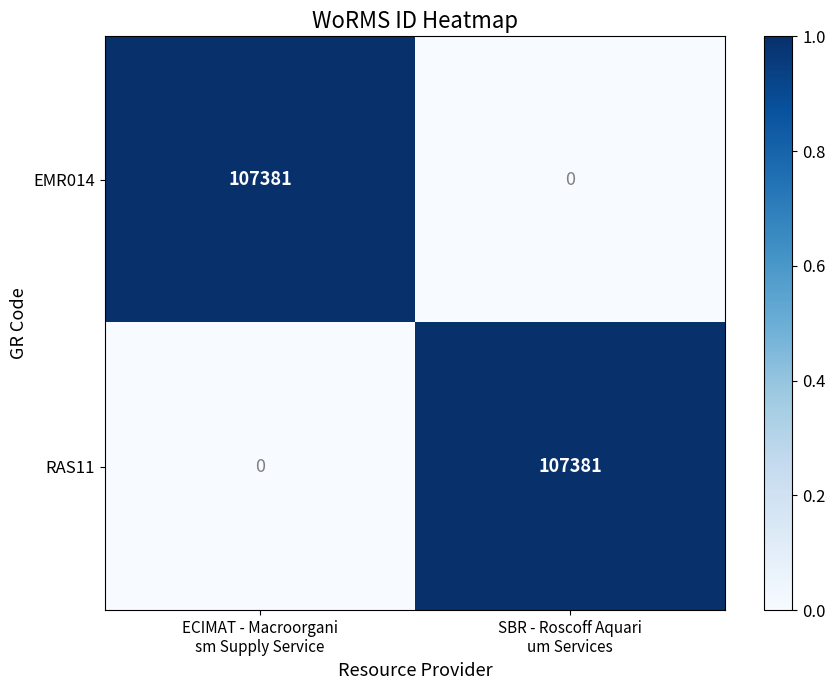

Reading left to right, extract all data points from this chart.

EMR014: 107381	0
RAS11: 0	107381